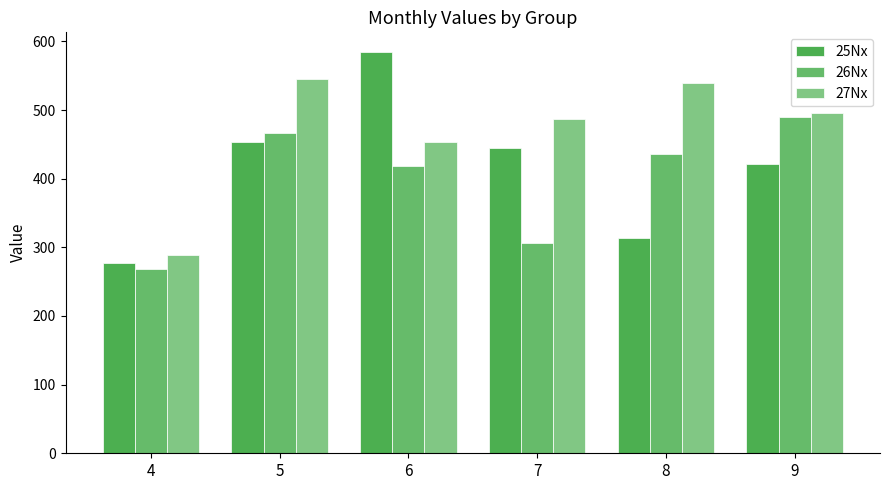

Read the 25Nx value at 9.

422